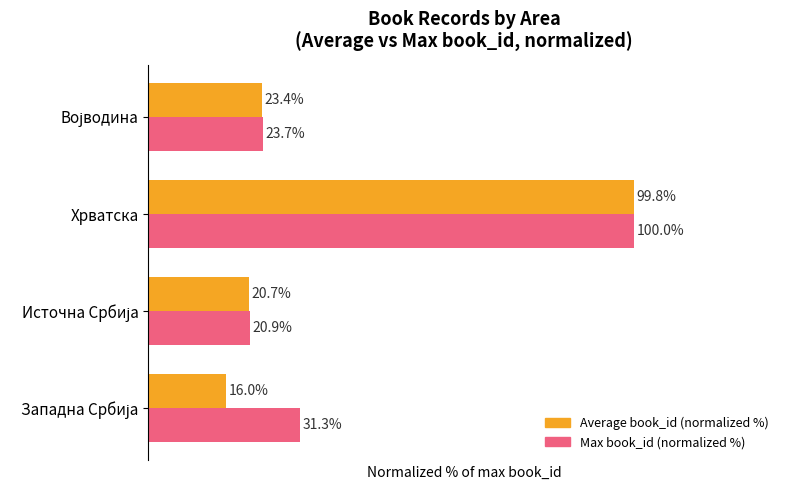

Rank the series at Хрватска from lowest to highest value.

Average book_id (normalized %), Max book_id (normalized %)